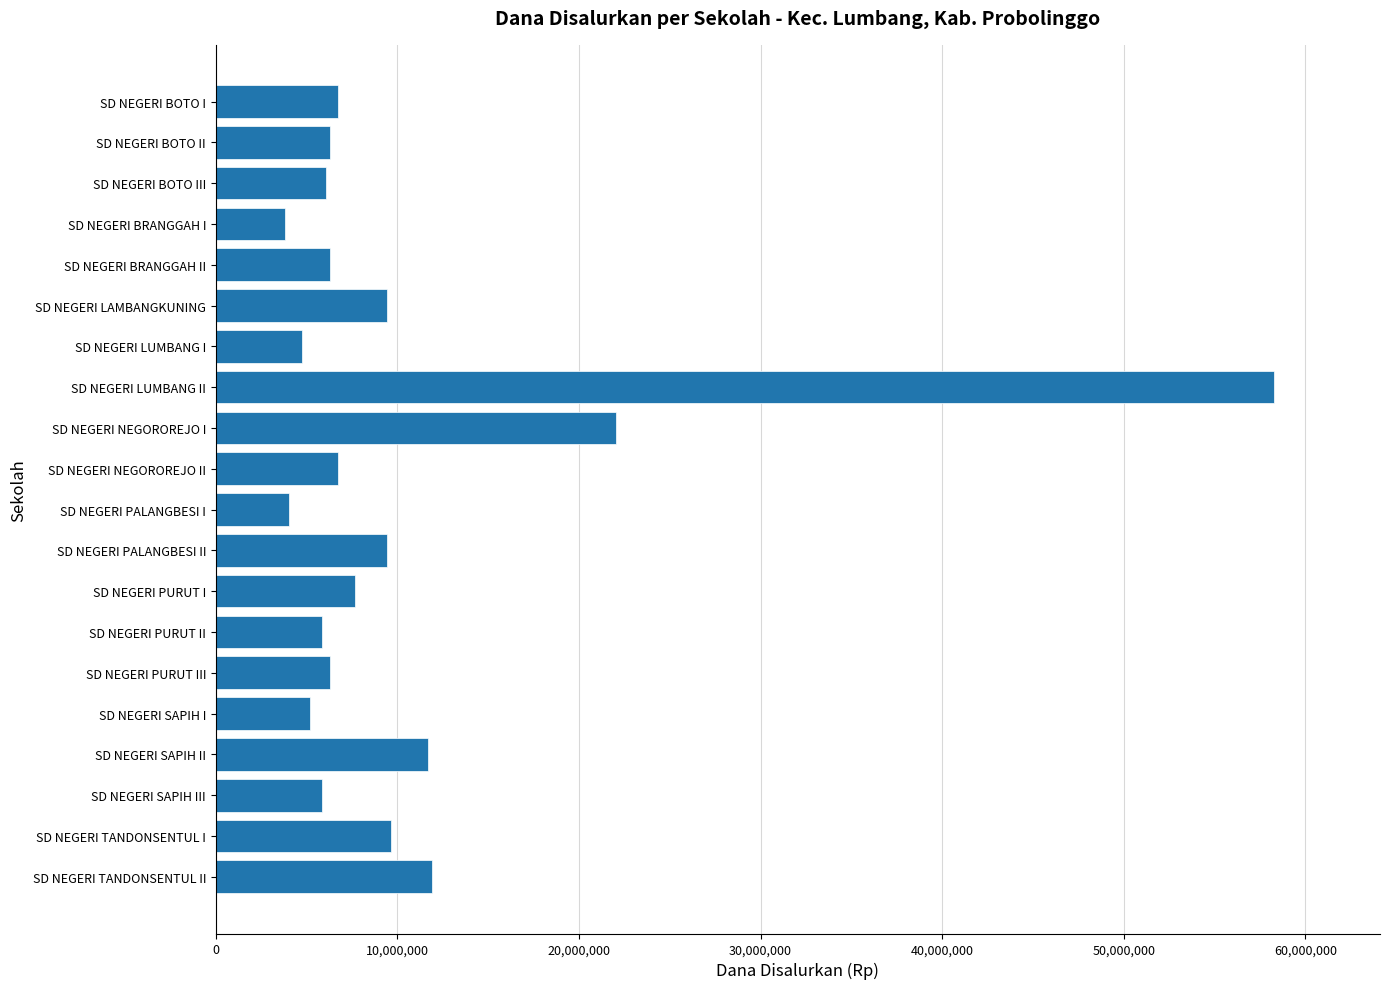

Which category has the highest value across all series?

SD NEGERI LUMBANG II